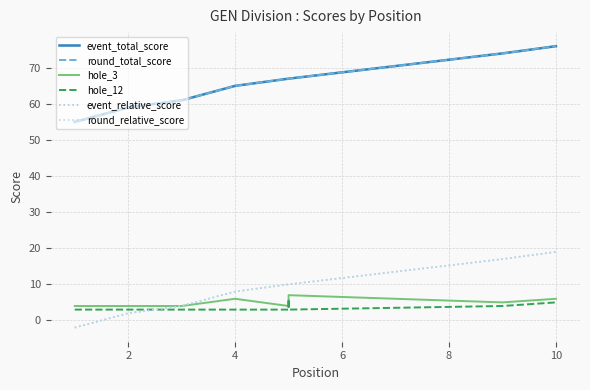

What are all the series names shown in the legend?

event_total_score, round_total_score, hole_3, hole_12, event_relative_score, round_relative_score